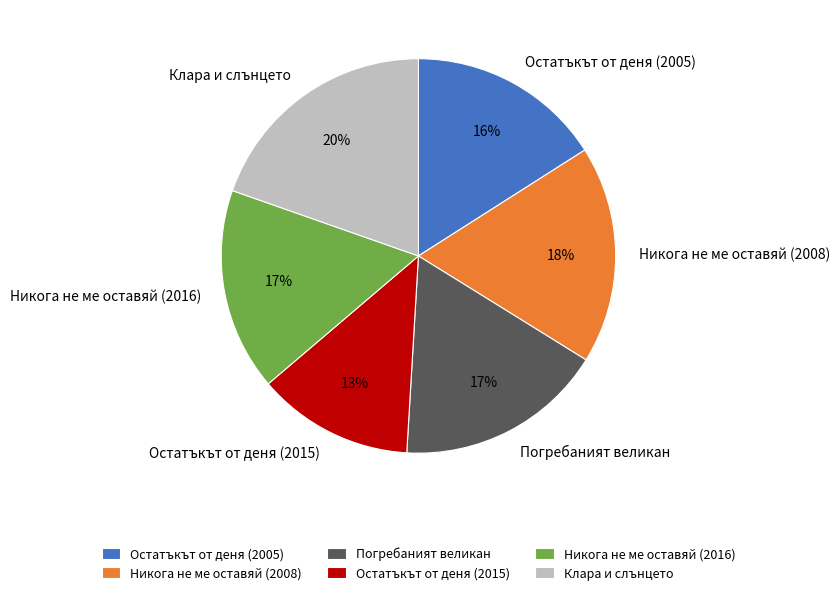

What is the ratio of the value at Остатъкът от деня (2005) to the value at Клара и слънцето?

0.8